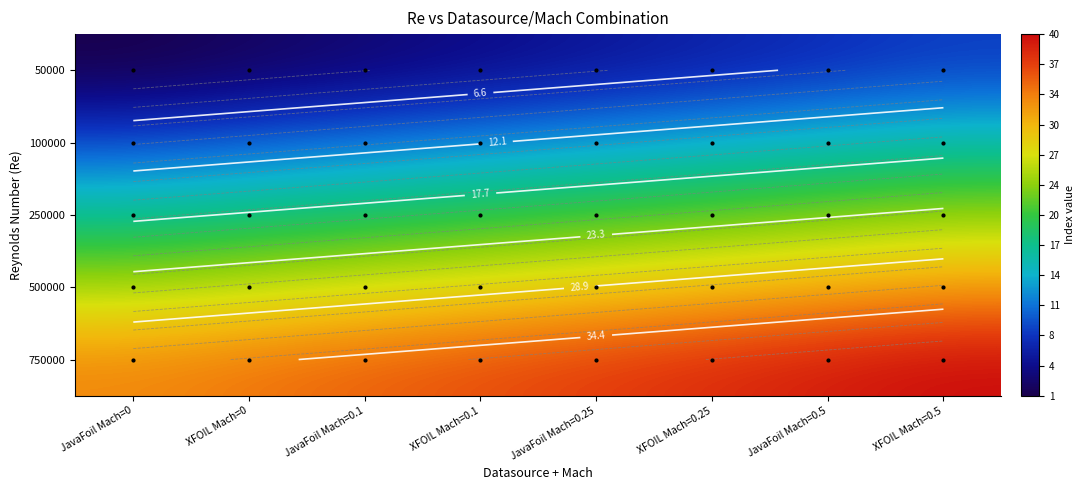

At which category is the sum across all series the highest?

XFOIL Mach=0.5